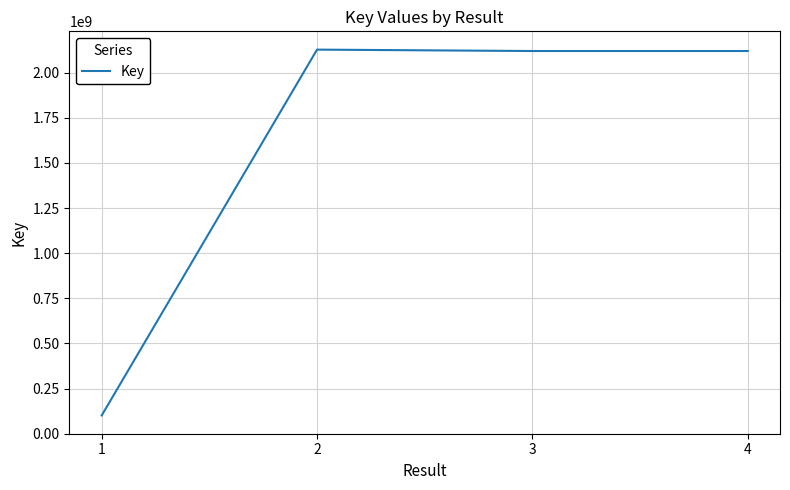

At which category does the data reach its first local valley?

3